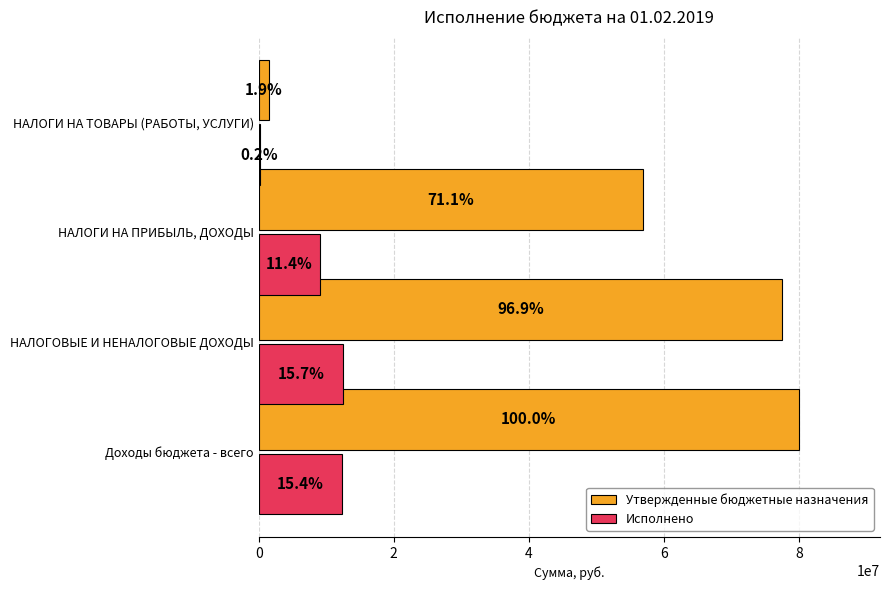

What are all the series names shown in the legend?

Утвержденные бюджетные назначения, Исполнено